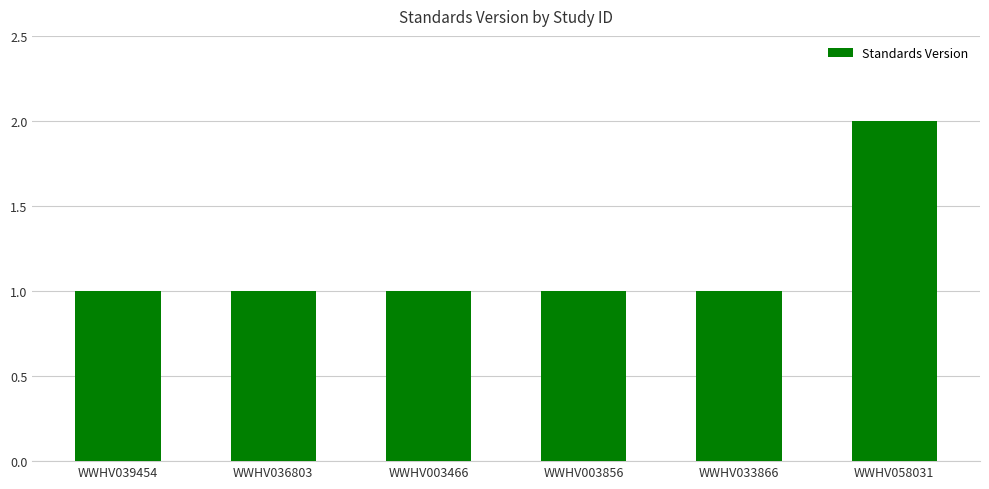

What is the label of the 5th bar from the right?

WWHV036803